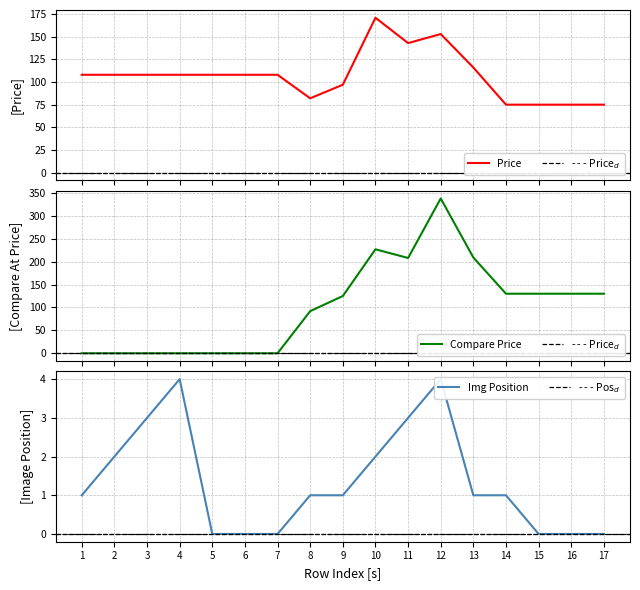

True or false: variant_price has a value of 99 at 15.

False